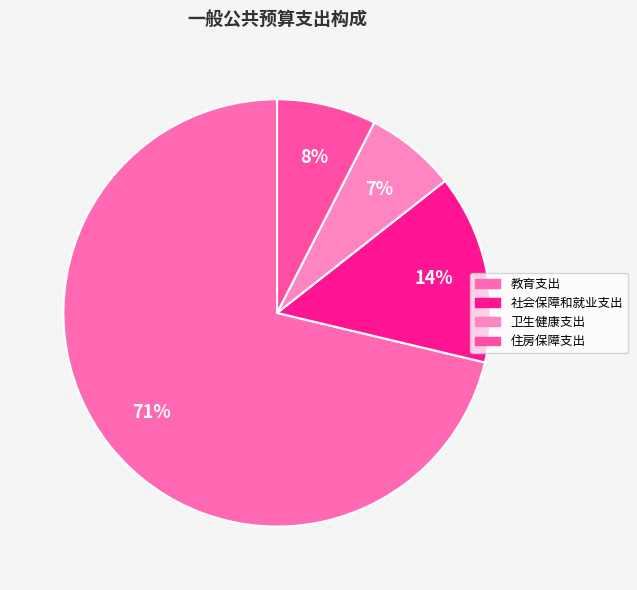

Does any single category account for the majority?

Yes